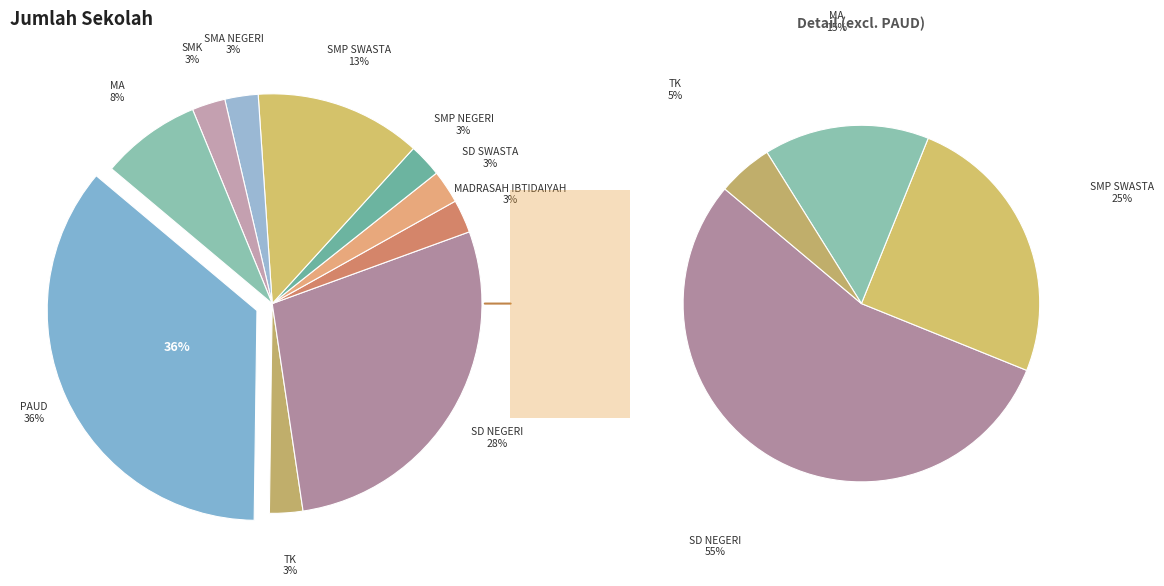

Does any single category account for the majority?

No